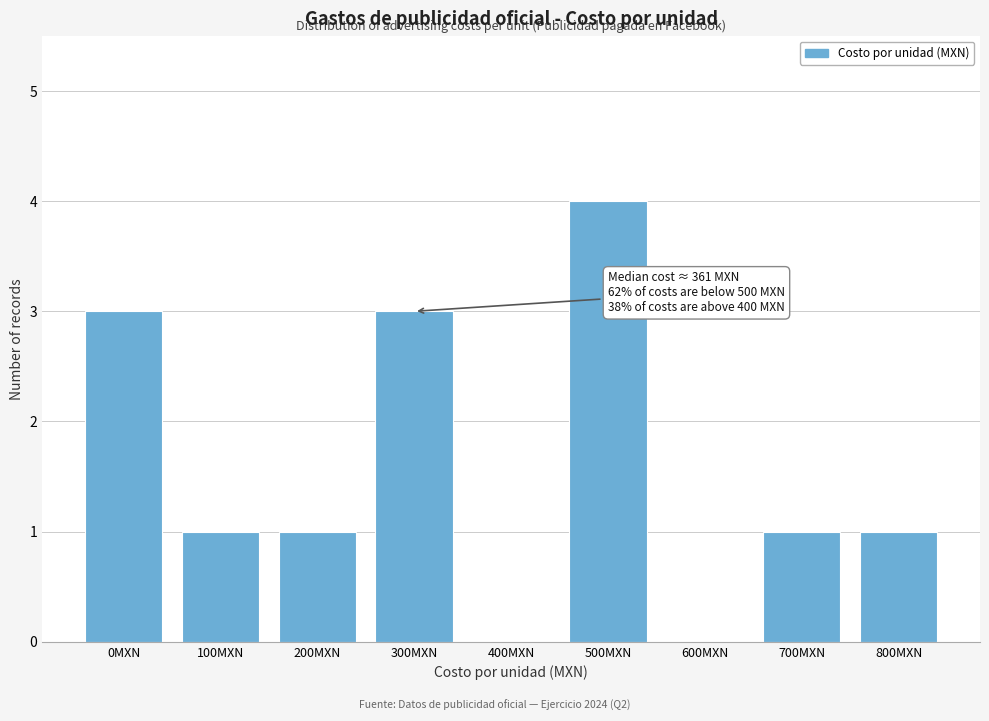

Reading right to left, list all the values displayed in this chart.

800MXN=1	700MXN=1	600MXN=0	500MXN=4	400MXN=0	300MXN=3	200MXN=1	100MXN=1	0MXN=3